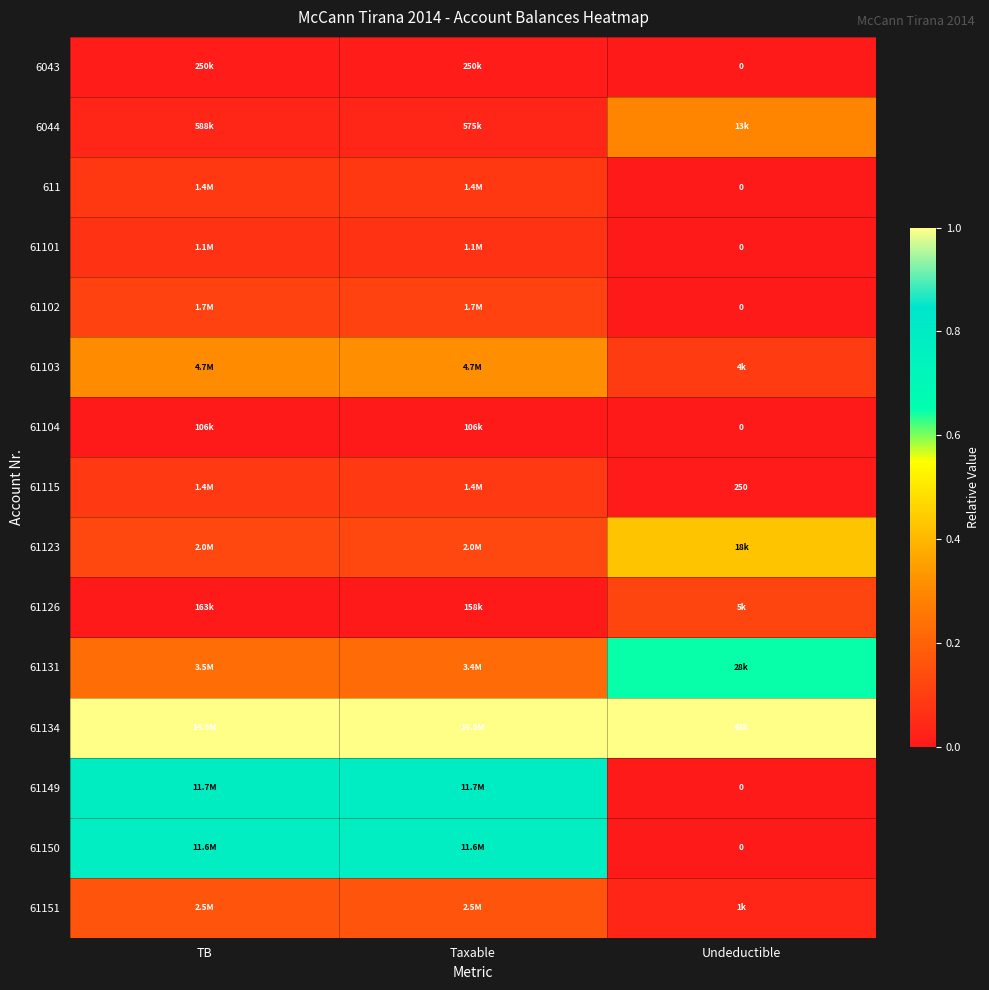

What is the difference between the highest and lowest values at Taxable?

1.0